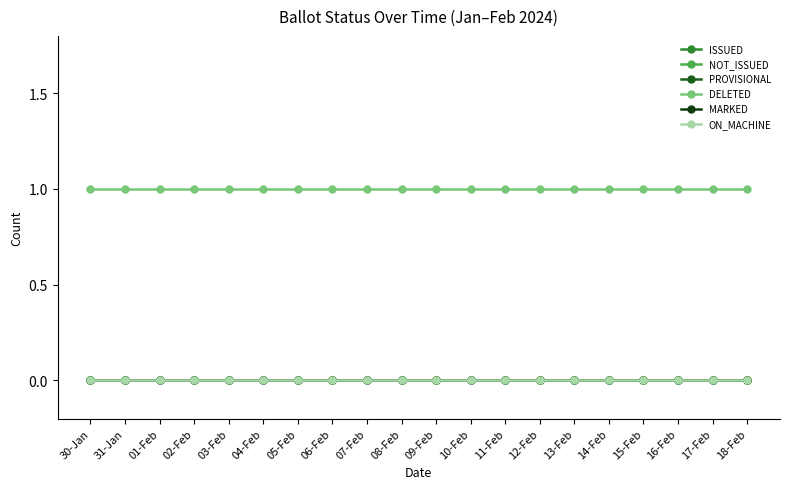

Which series has the largest range (max minus min)?

ISSUED